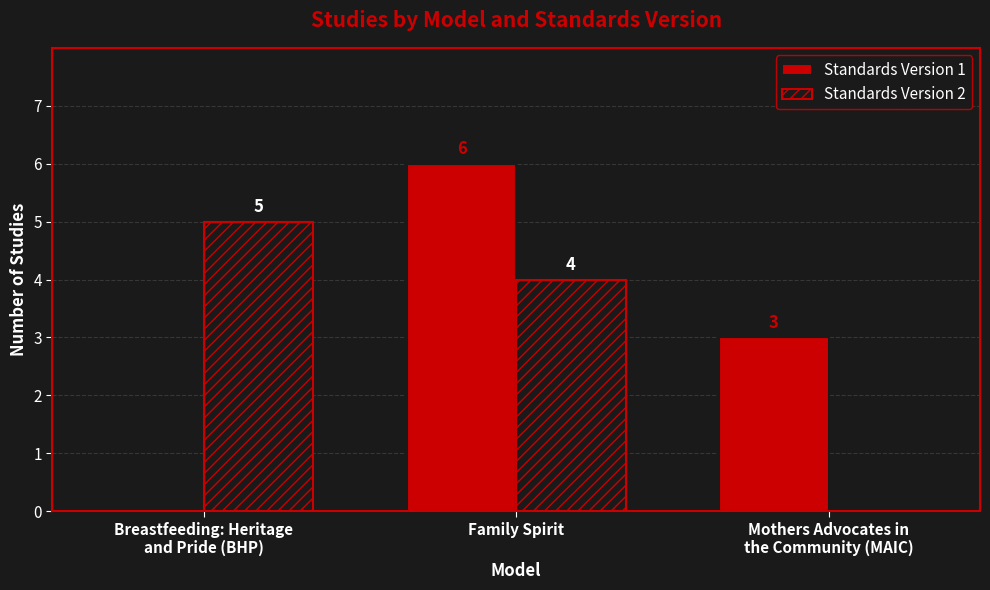

Which series has the largest range (max minus min)?

Standards Version 1